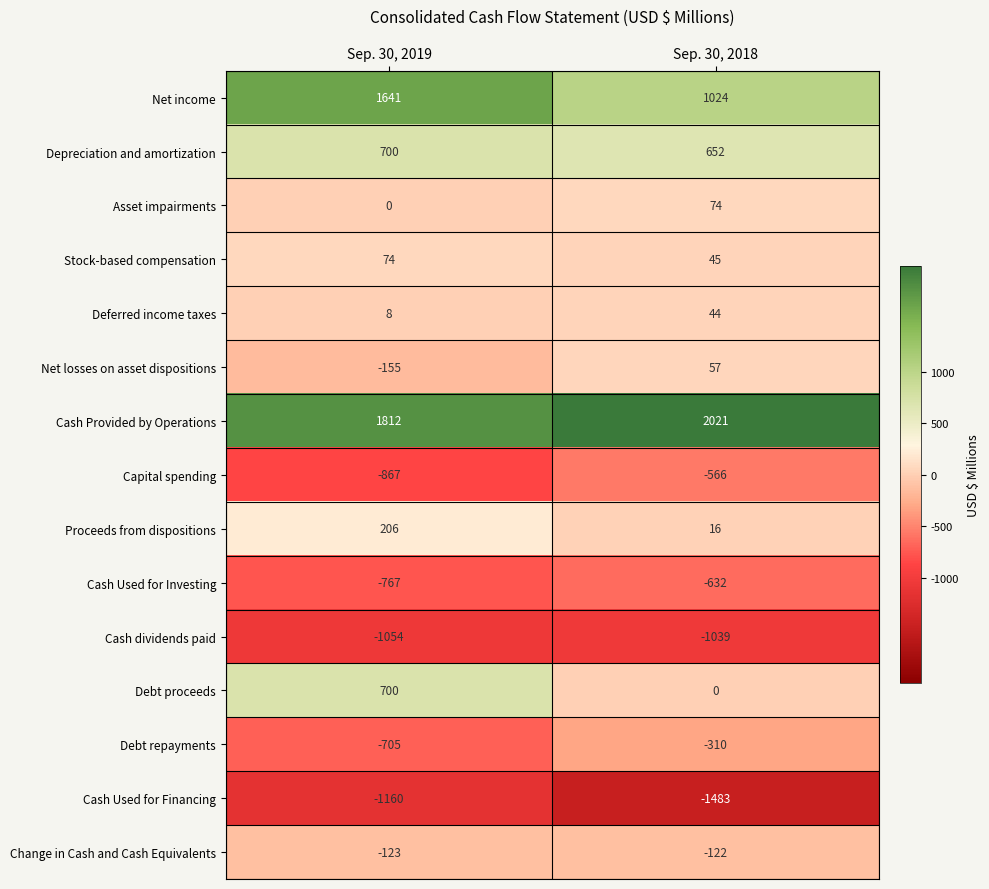

Is it true that Debt repayments equals -310 at Sep. 30, 2018?

True